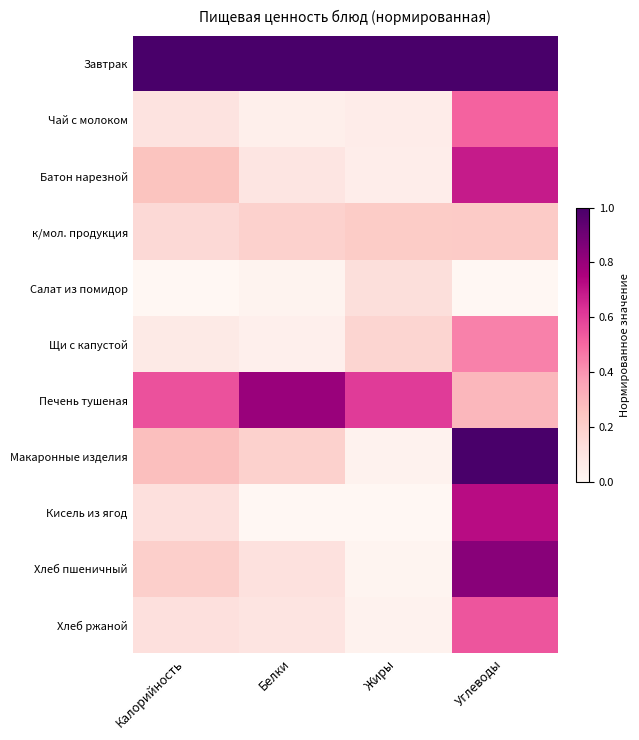

Rank the series by their maximum value, from highest to lowest.

Завтрак, Макаронные изделия, Хлеб пшеничный, Печень тушеная, Кисель из ягод, Батон нарезной, Хлеб ржаной, Чай с молоком, Щи с капустой, к/мол. продукция, Салат из помидор